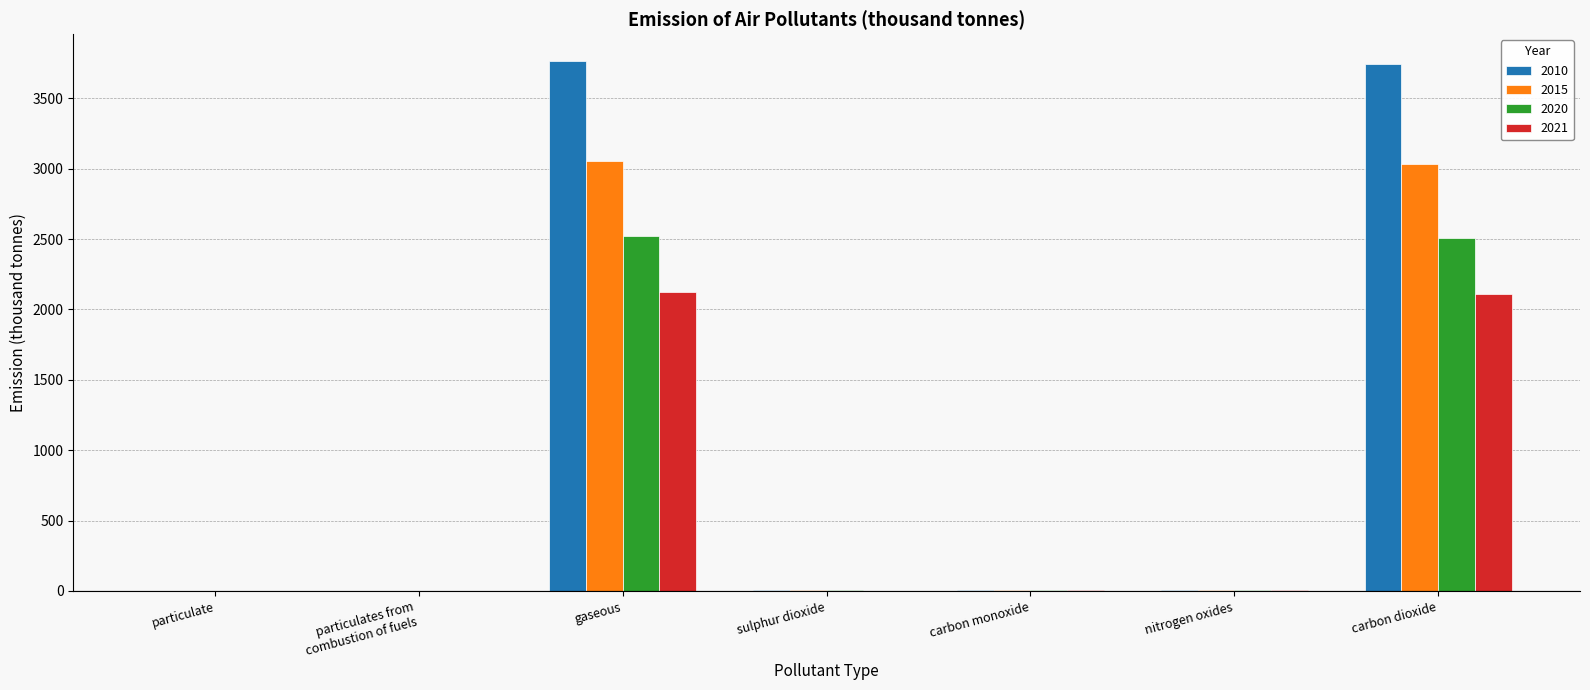

What are all the series names shown in the legend?

2010, 2015, 2020, 2021